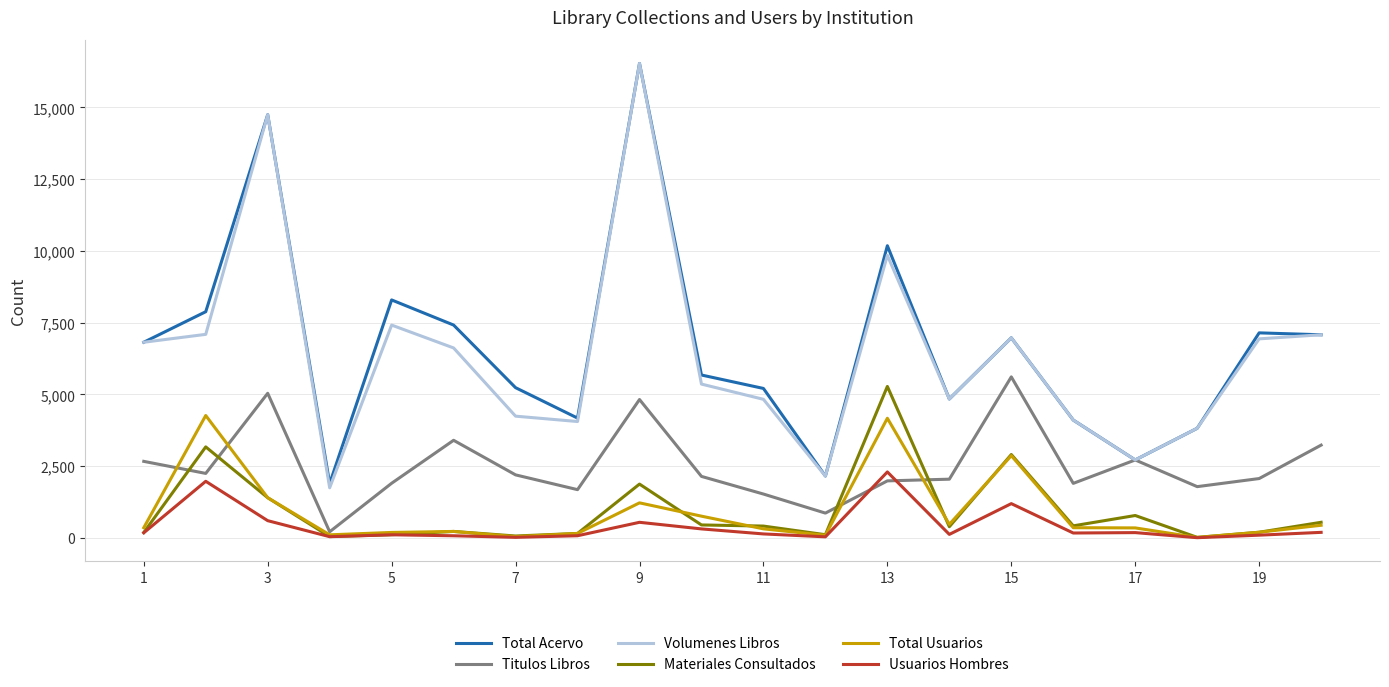

True or false: Usuarios Hombres and Volumenes Libros cross at least once.

False